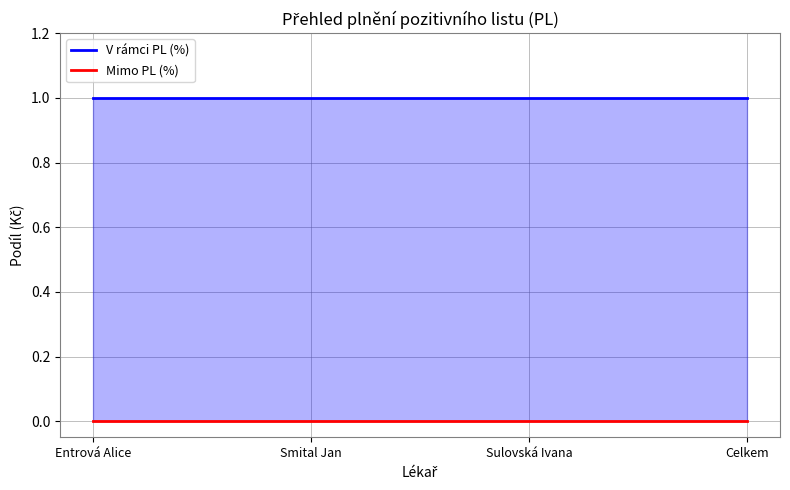

Reading left to right, transcribe all the data shown in this chart.

V rámci PL (%): Entrová Alice=1	Smital Jan=1	Sulovská Ivana=1	Celkem=1
Mimo PL (%): Entrová Alice=0	Smital Jan=0	Sulovská Ivana=0	Celkem=0